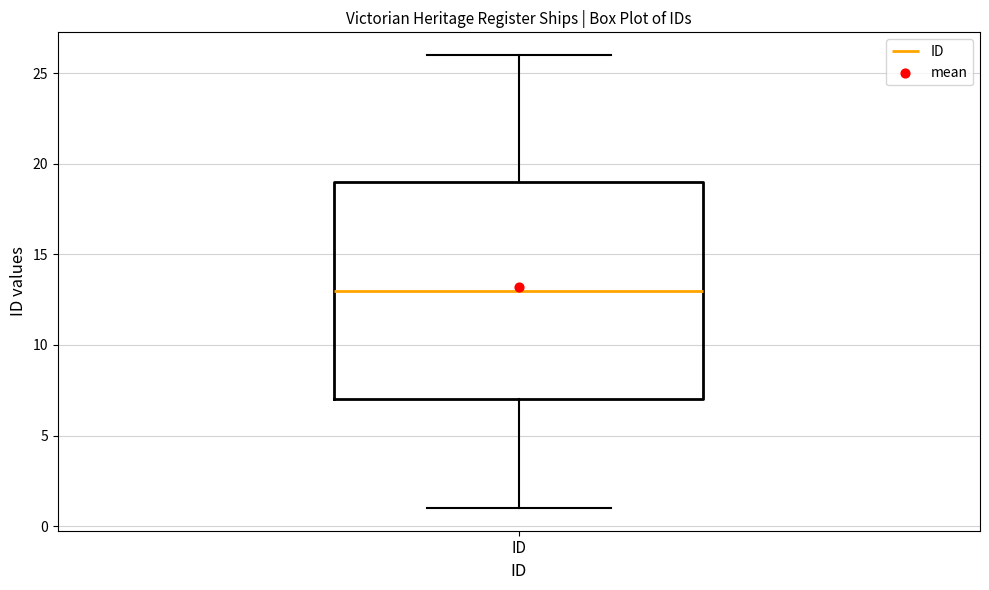

Read this box plot against the y-axis: the position of the median line, the range covered by the box, and the ends of both whiskers. The values are not printed on the chart, so give them approximately, as read against the axis.

median 13, box 7 to 19, whiskers 1 to 26